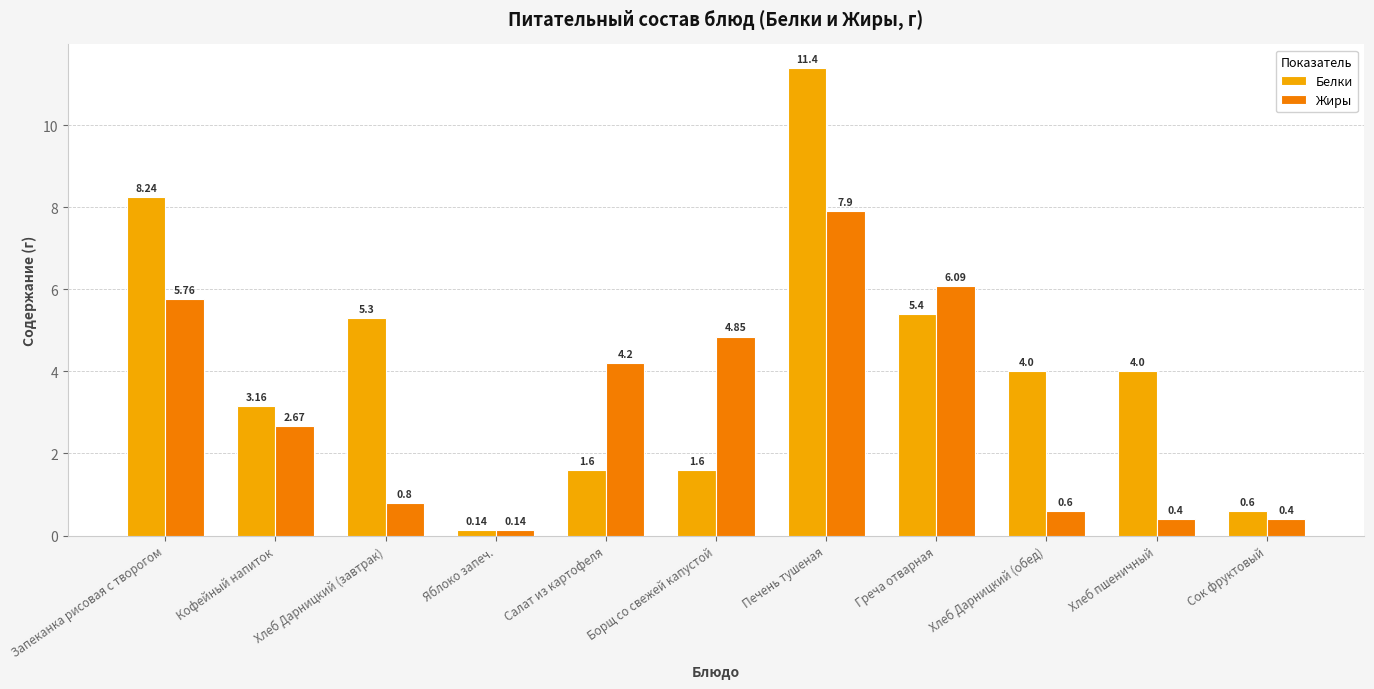

At which category is the sum across all series the highest?

Печень тушеная